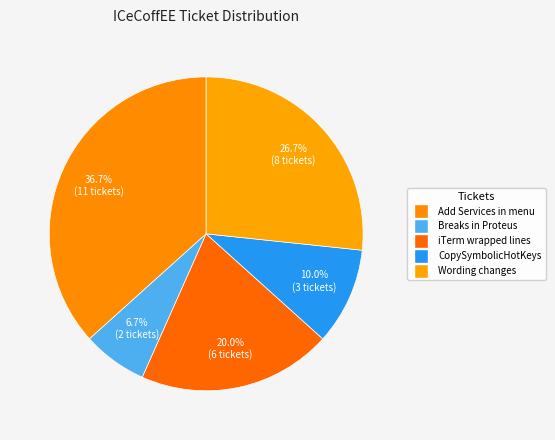

Rank the categories by value from lowest to highest.

Breaks in Proteus, On Panther, use CopySymbolicHotKeys, iTerm support for wrapped lines, Wording changes, Add Services in contextual menu